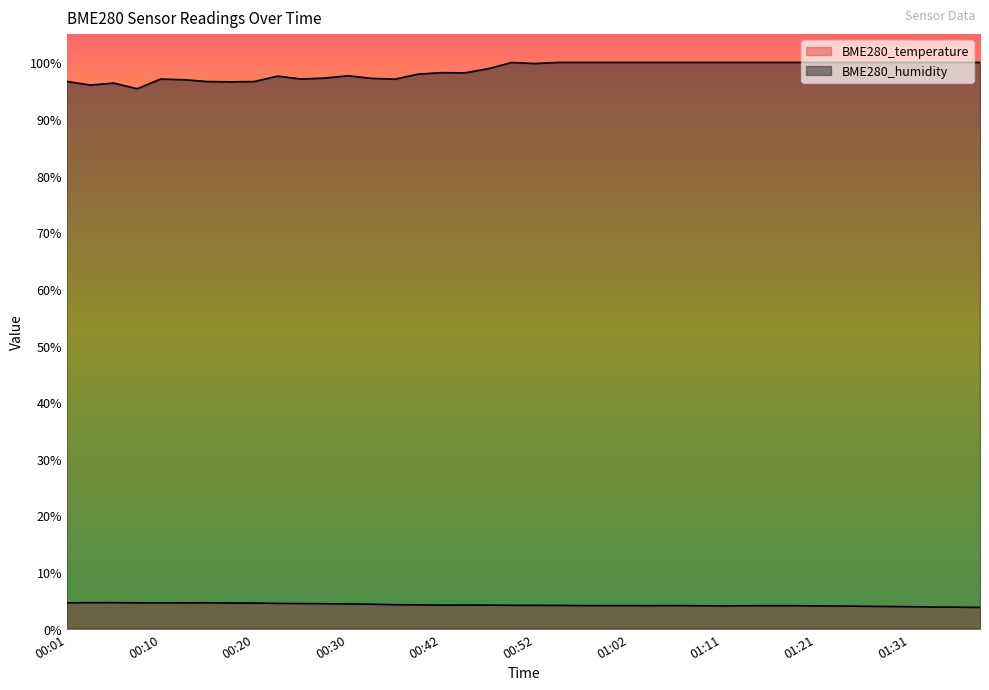

What is the difference between the maximum and minimum values in the BME280_humidity series?

4.7